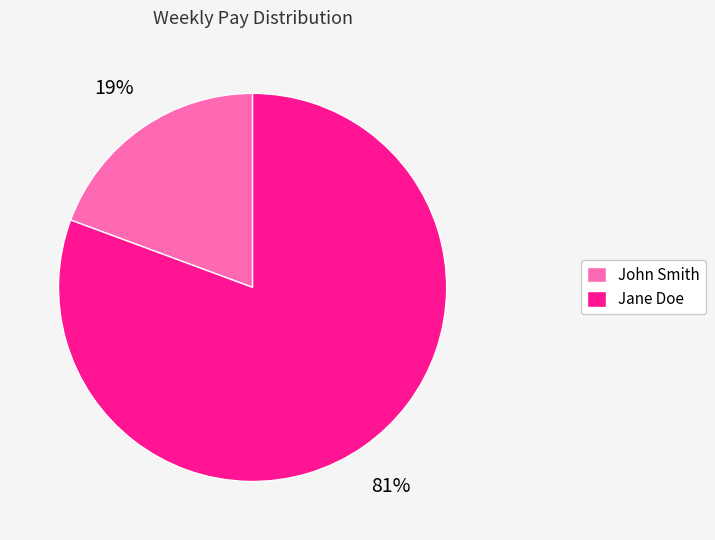

Rank the categories by value from lowest to highest.

John Smith, Jane Doe